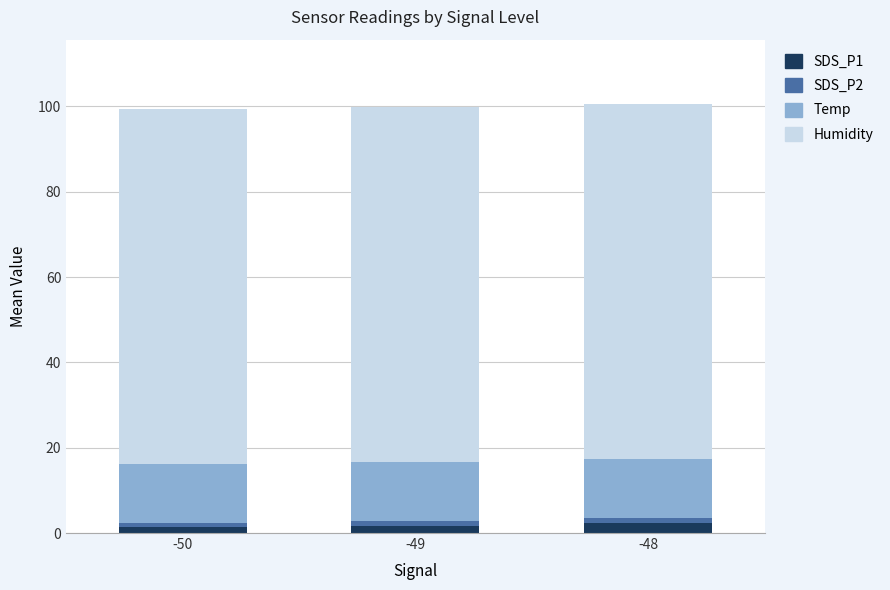

Are the bars horizontal?

No